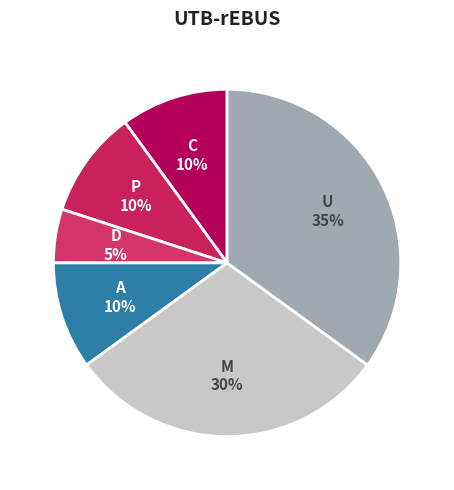

What is the ratio of the value at P to the value at U?

0.3